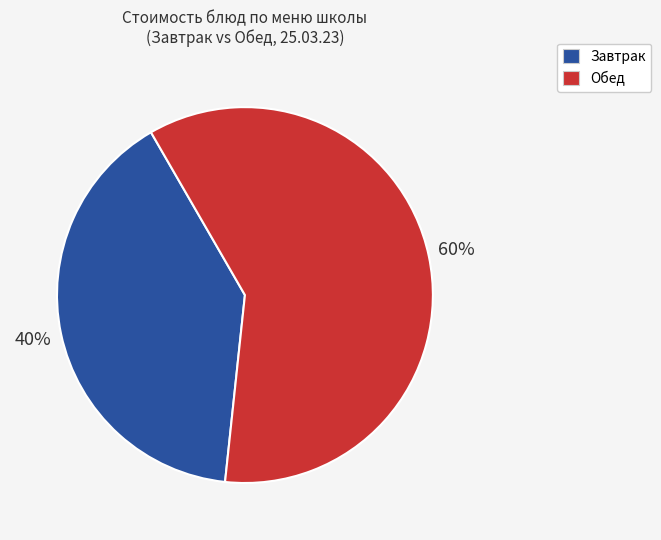

Do Завтрак and Обед together represent more than half of the pie?

Yes